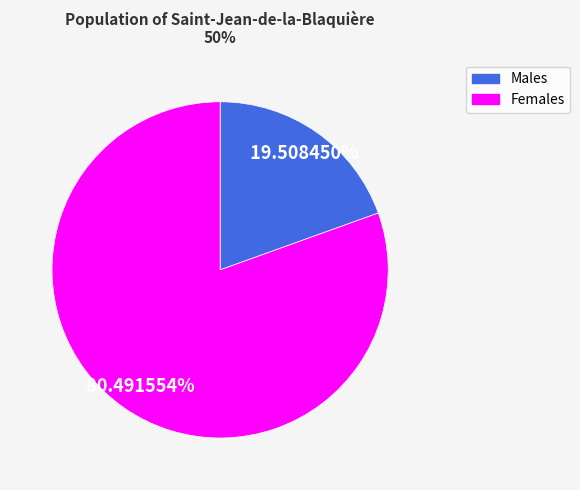

Count the number of slices in the pie.

2